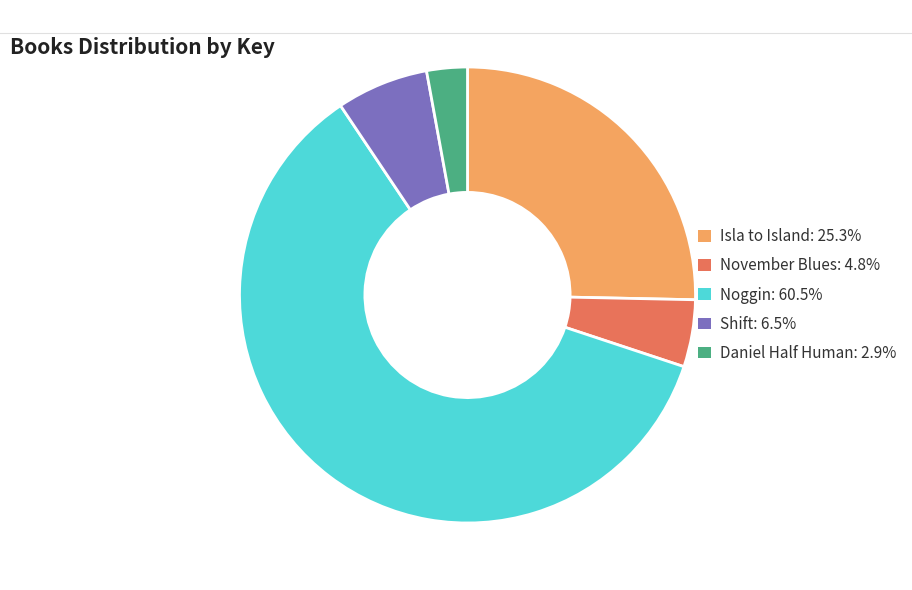

The Shift slice represents 1% of the pie. True or false?

False